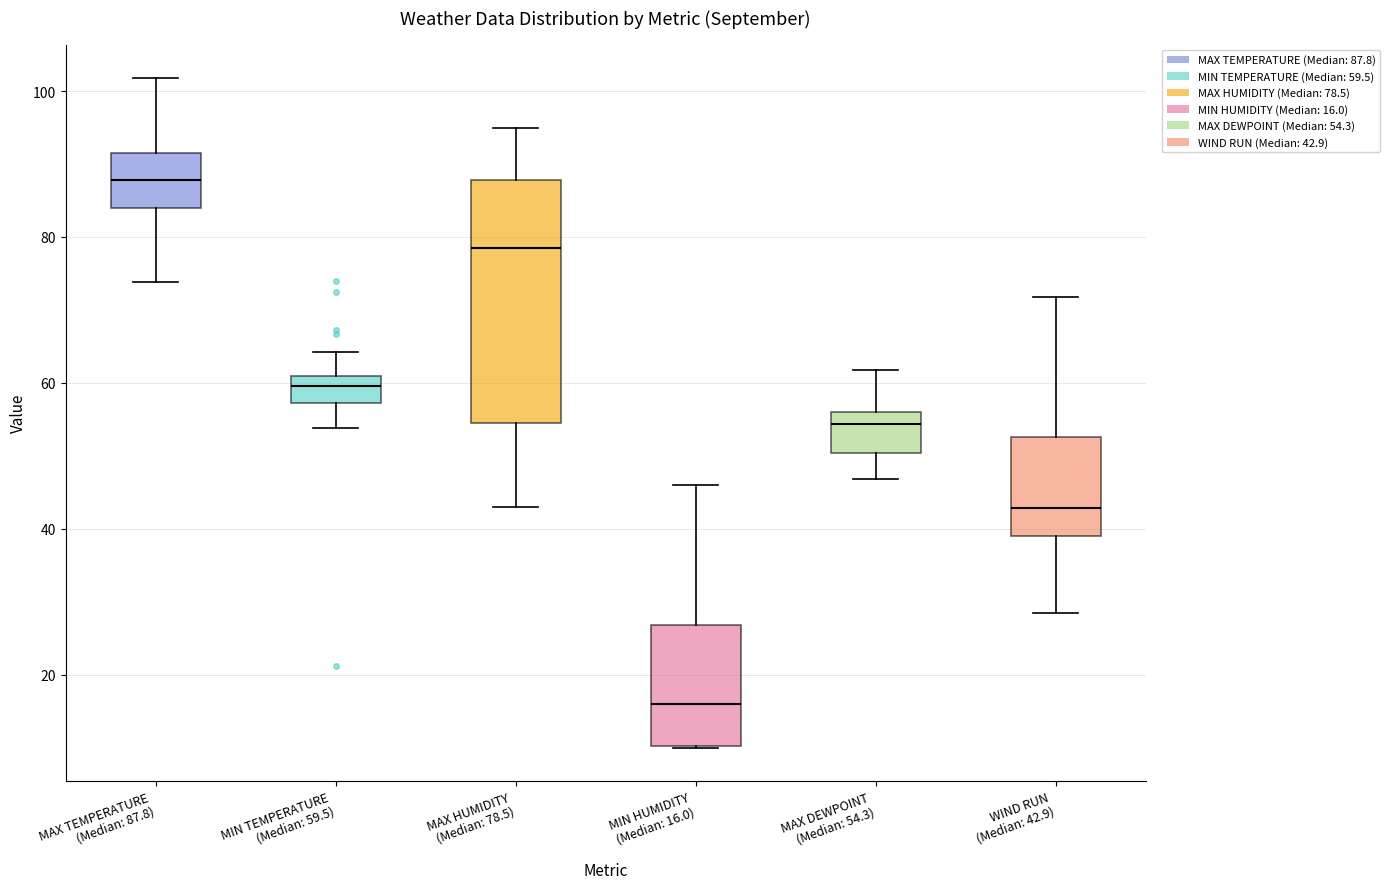

Which box is the tallest, from its lower edge to its upper edge?

MAX HUMIDITY (Median: 78.5)